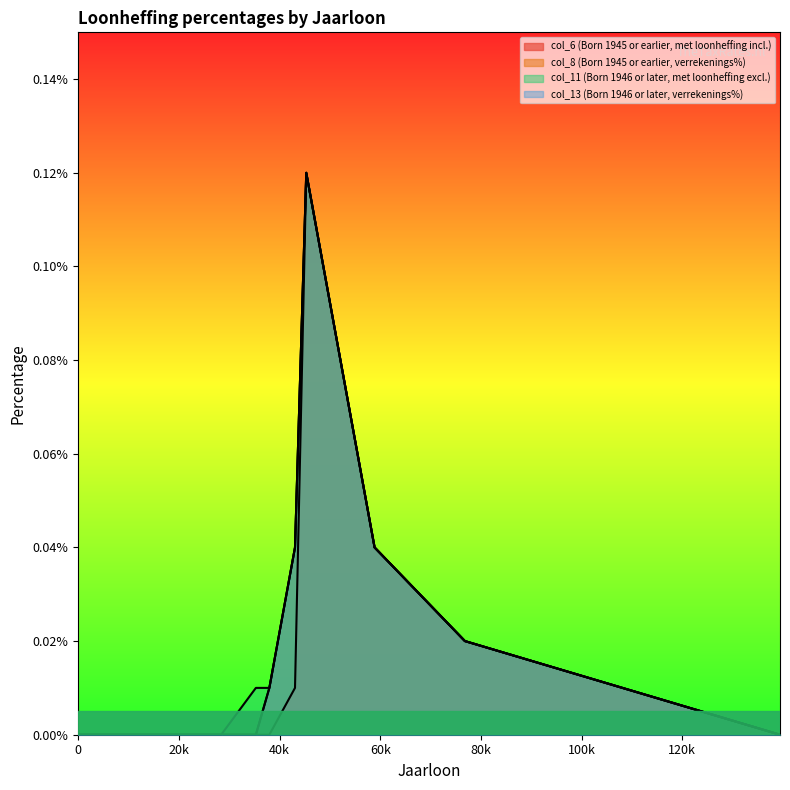

Does the chart display data point markers on the line(s)?

No